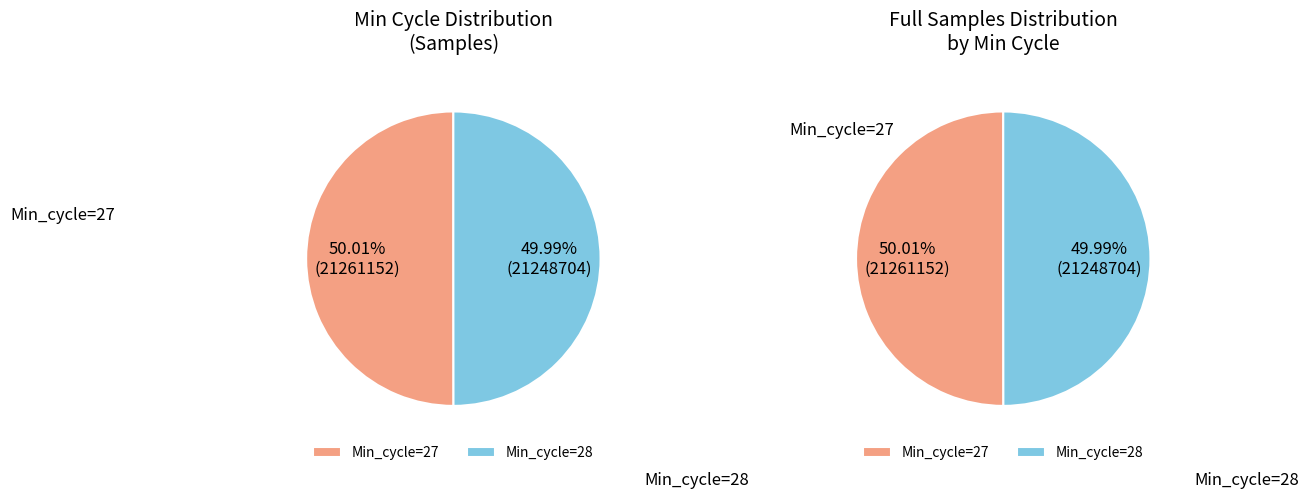

Rank the categories by value from lowest to highest.

Min_cycle=28, Min_cycle=27